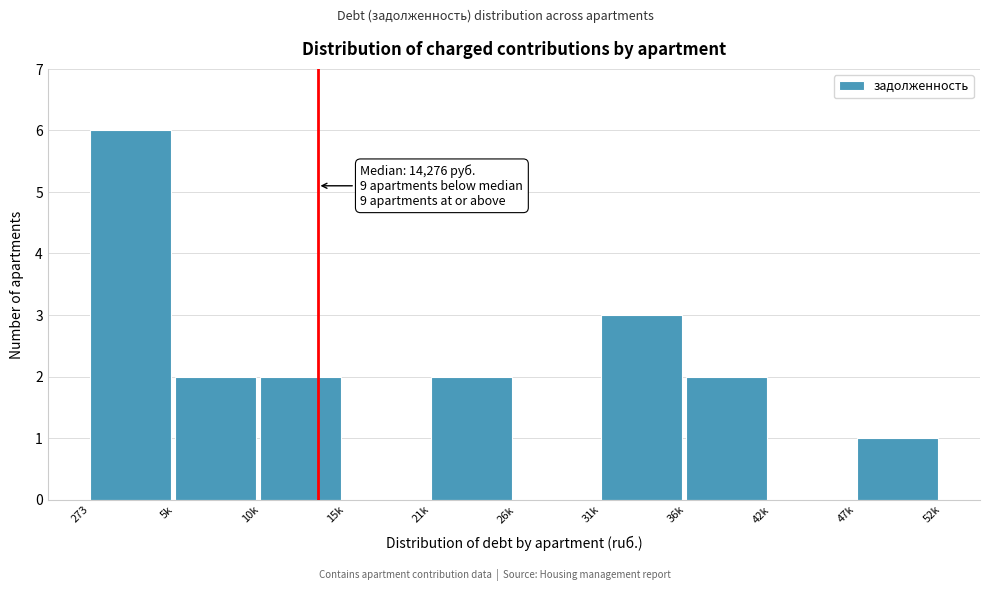

Reading left to right, what are all the values shown in this chart?

273=6	5k=2	10k=2	15k=0	21k=2	26k=0	31k=3	36k=2	42k=0	47k=1